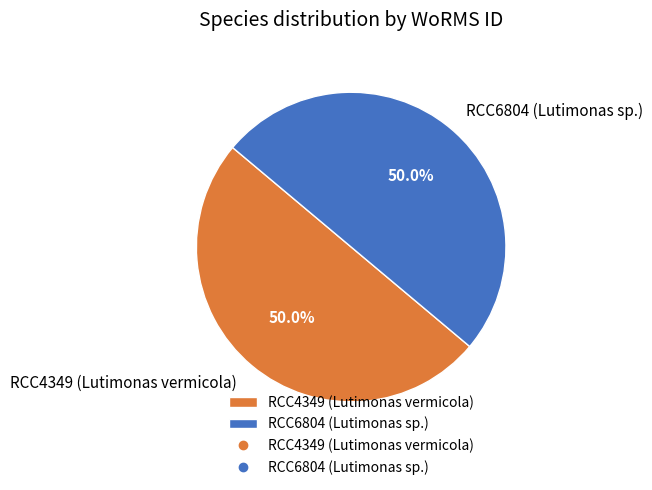

What percentage is NOT represented by RCC4349 (Lutimonas vermicola)?

50.0%